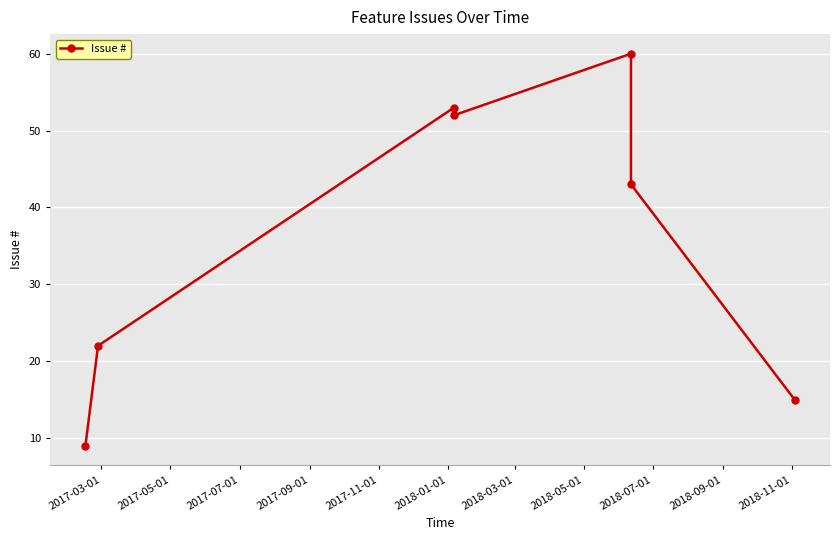

True or false: the data has more than 0 interior local peaks.

True